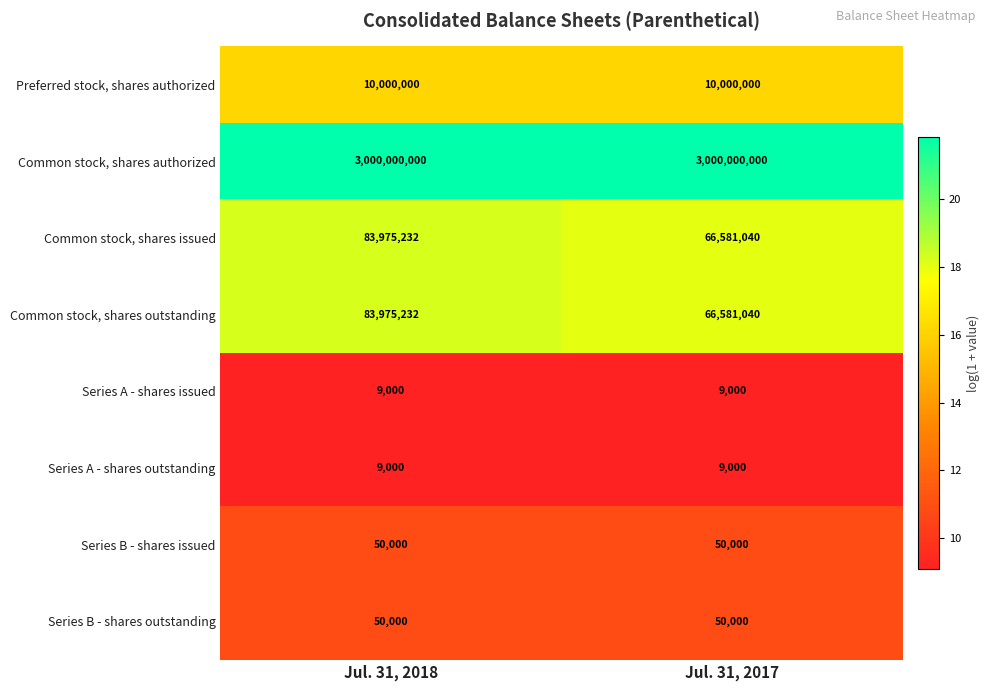

What is the difference between the maximum and minimum values in the Common stock, shares outstanding series?

17394192